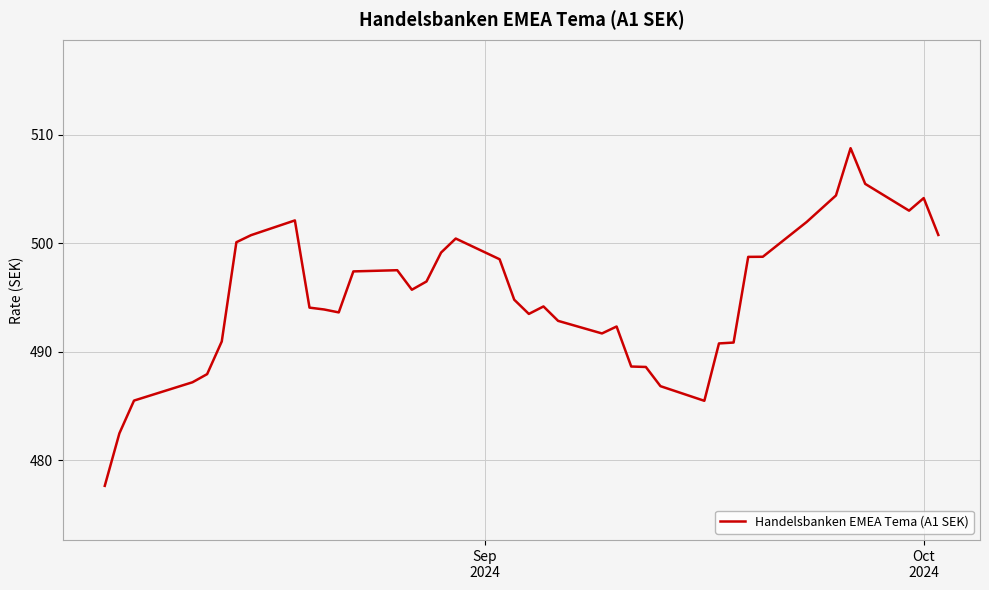

What is the difference between the maximum and minimum values?

31.1